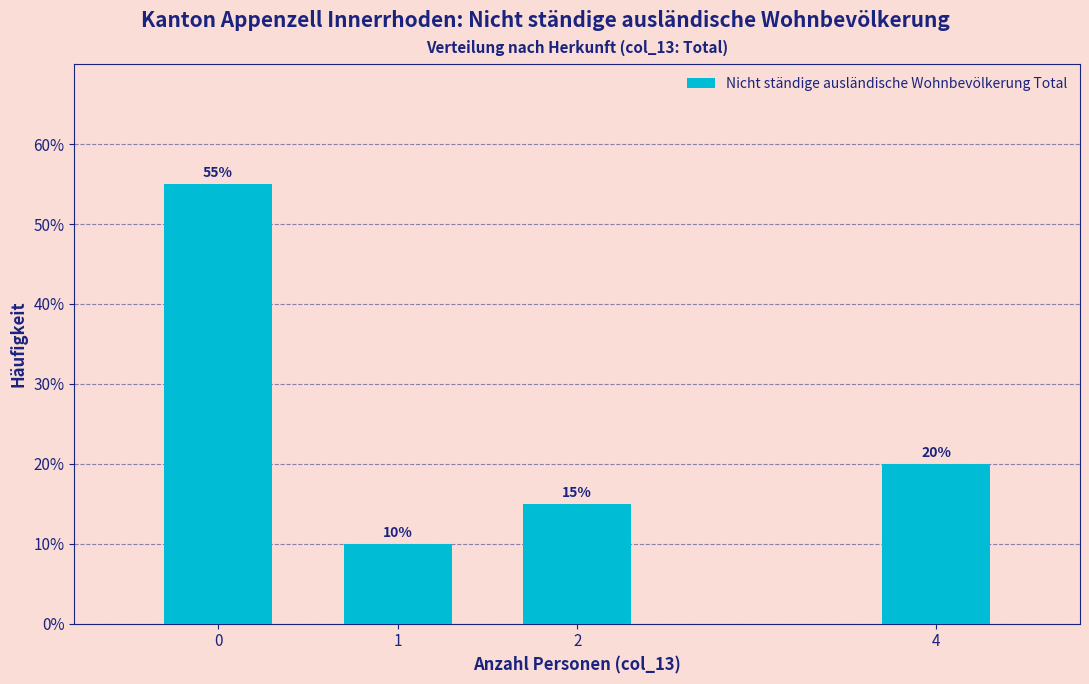

Reading left to right, extract all data points from this chart.

0=55.0	1=10.0	2=15.0	4=20.0